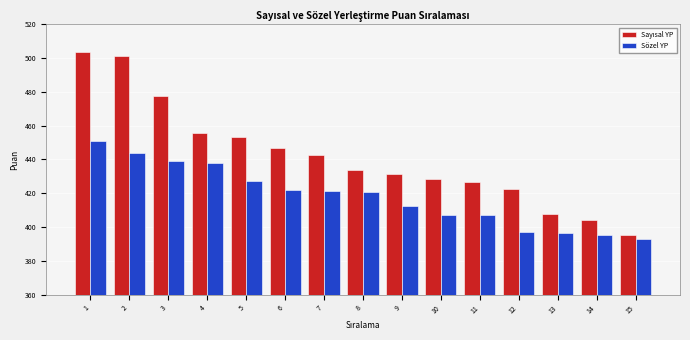

What is the spread (max minus min) of values at 5?

26.0